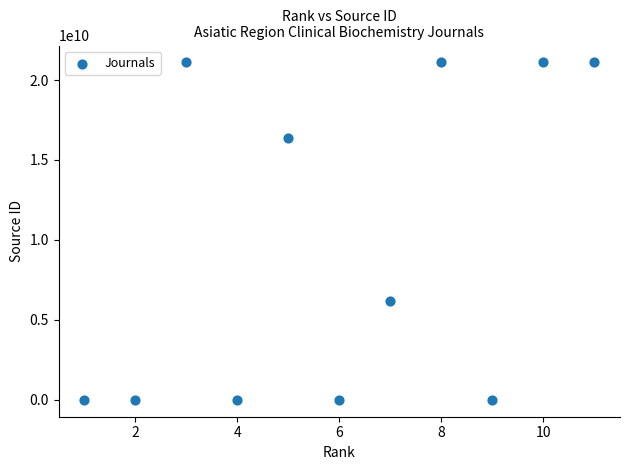

What is the average Y value?

9727519556